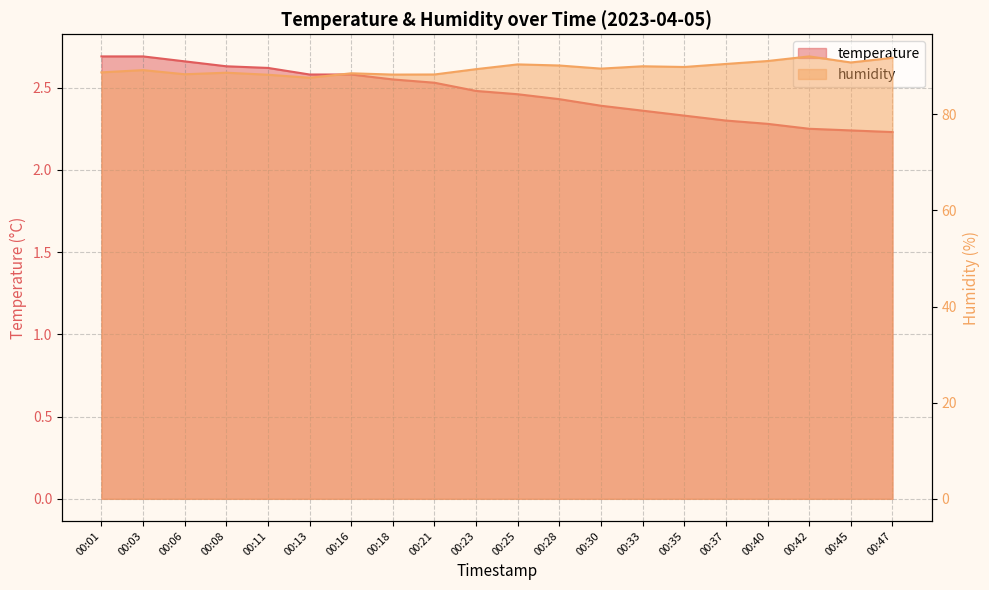

Rank the series by their maximum value, from lowest to highest.

temperature, humidity